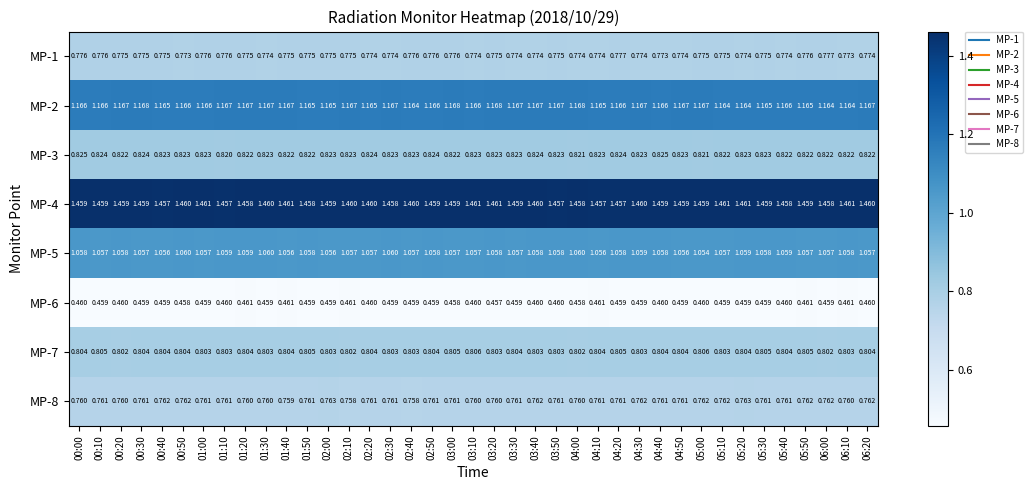

Is the value of MP-2 at 05:50 greater than the value of MP-5 at 04:00?

Yes